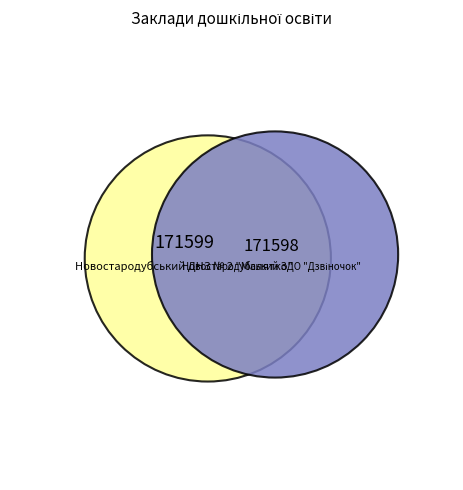

Do Новостародубський ДНЗ № 2 "Малятко" and Новостародубський ЗДО "Дзвіночок" together represent more than half of the pie?

Yes